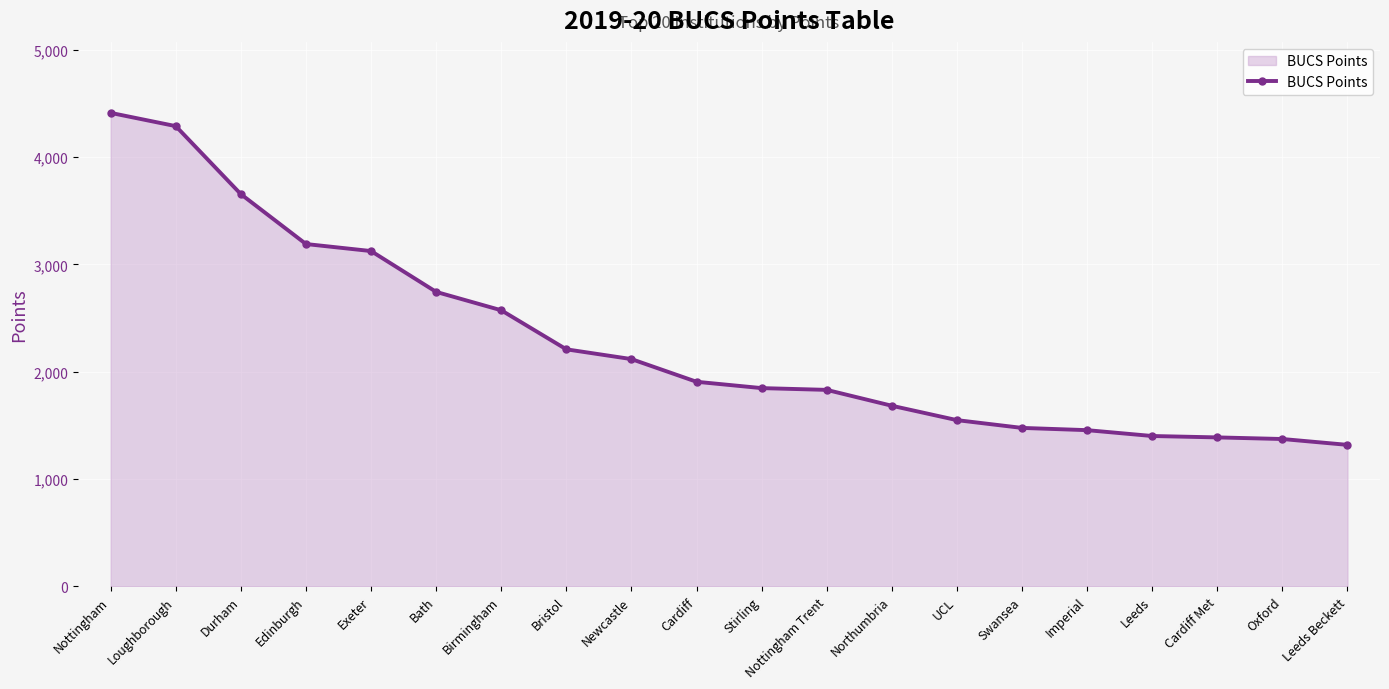

What position from the right is Bath?

15